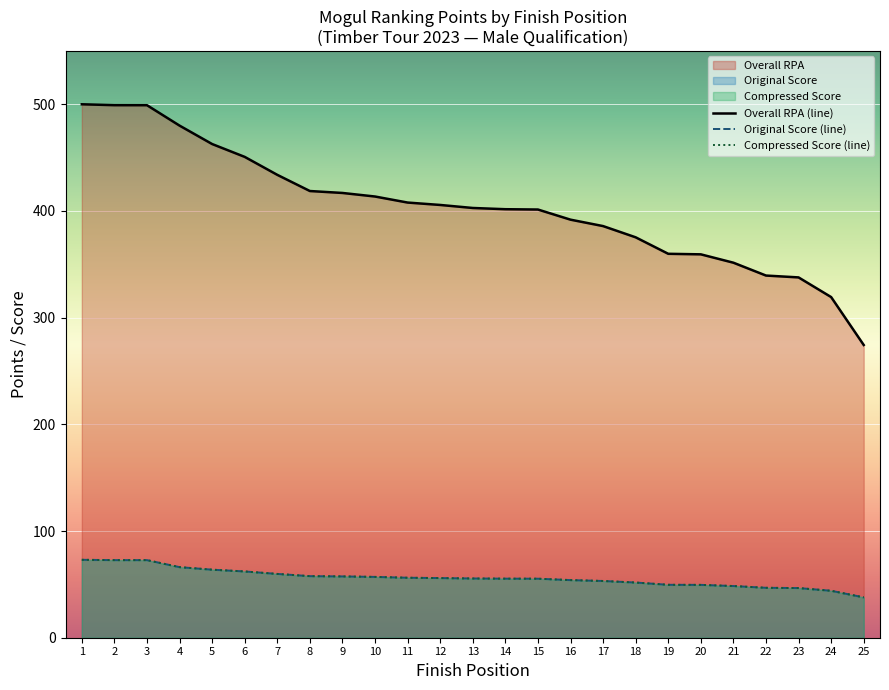

Which has a higher value, 5 or 1?

1